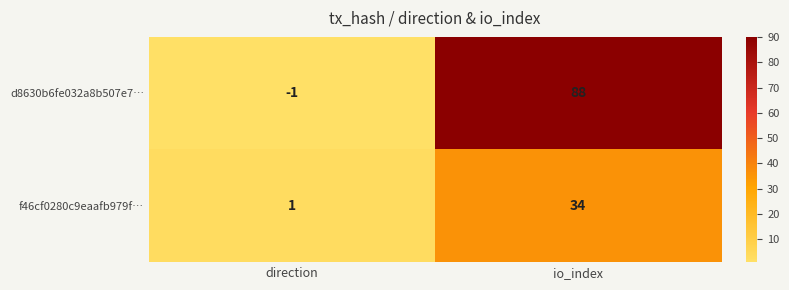

What is the smallest value displayed?

-1